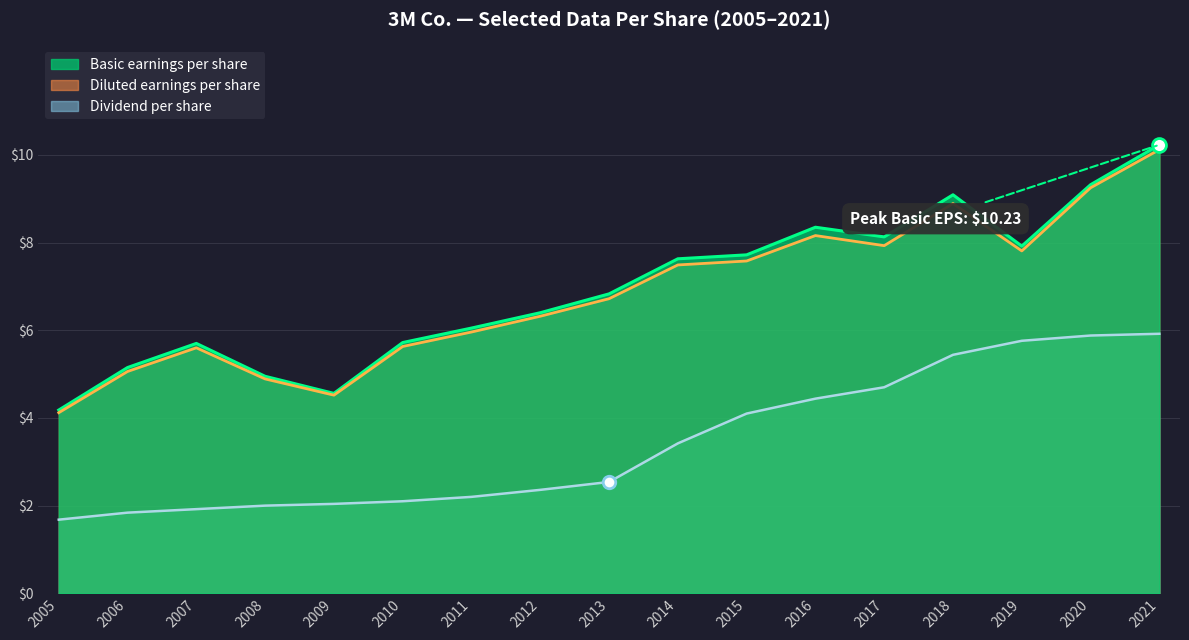

How many lines are shown in the chart?

3